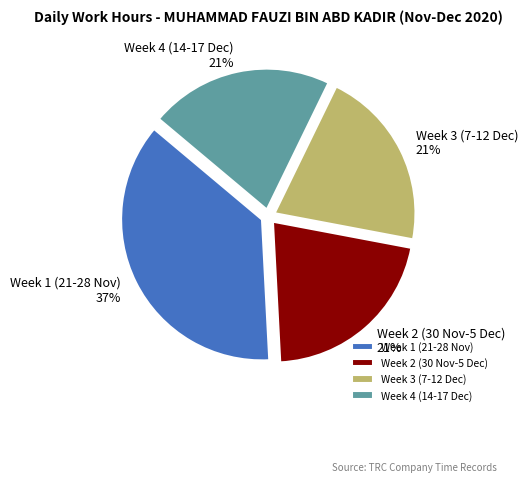

Which category has the biggest portion of the pie?

Week 1 (21-28 Nov)